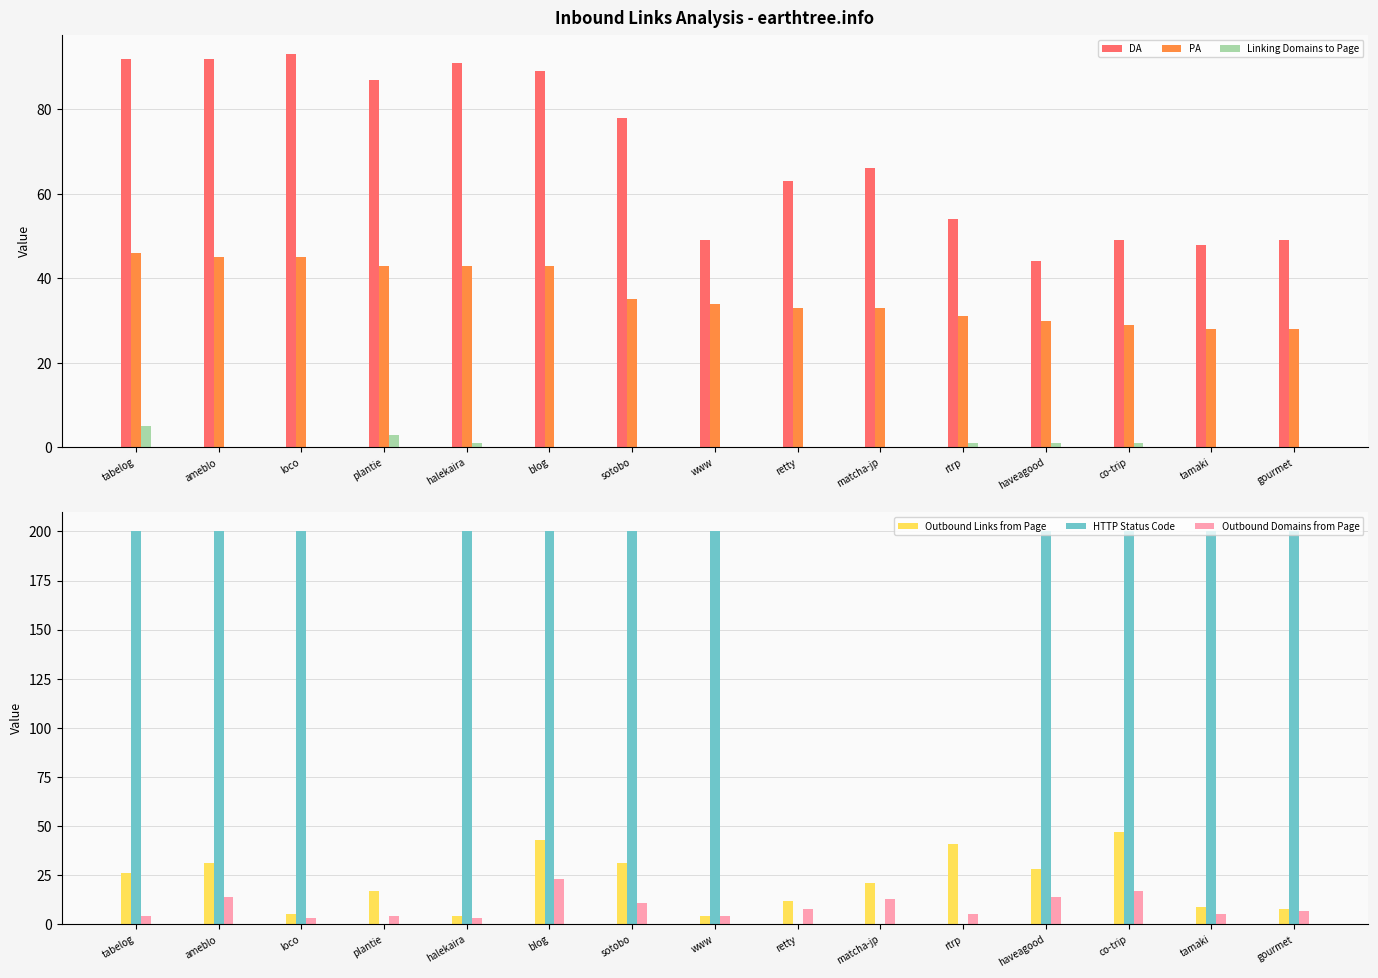

Is it true that Linking Domains to Page equals -2 at retty?

False